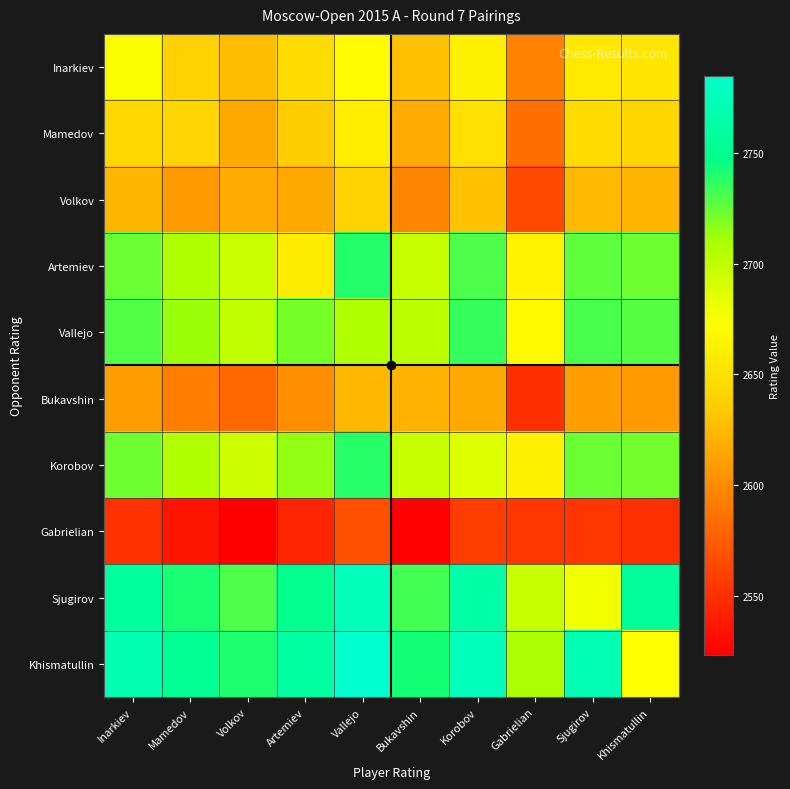

Reading left to right, what are all the values shown in this chart?

Inarkiev: Inarkiev=2675.0	Mamedov=2639.0	Volkov=2627.0	Artemiev=2647.5	Vallejo=2671.0	Bukavshin=2629.0	Korobov=2661.5	Gabrielian=2595.0	Sjugirov=2657.0	Khismatullin=2654.5
Mamedov: Inarkiev=2644.5	Mamedov=2642.0	Volkov=2616.0	Artemiev=2636.5	Vallejo=2660.0	Bukavshin=2618.0	Korobov=2650.5	Gabrielian=2584.0	Sjugirov=2646.0	Khismatullin=2643.5
Volkov: Inarkiev=2624.0	Mamedov=2607.5	Volkov=2618.0	Artemiev=2616.0	Vallejo=2639.5	Bukavshin=2597.5	Korobov=2630.0	Gabrielian=2563.5	Sjugirov=2625.5	Khismatullin=2623.0
Artemiev: Inarkiev=2724.0	Mamedov=2707.5	Volkov=2695.5	Artemiev=2659.0	Vallejo=2739.5	Bukavshin=2697.5	Korobov=2730.0	Gabrielian=2663.5	Sjugirov=2725.5	Khismatullin=2723.0
Vallejo: Inarkiev=2729.0	Mamedov=2712.5	Volkov=2700.5	Artemiev=2721.0	Vallejo=2706.0	Bukavshin=2702.5	Korobov=2735.0	Gabrielian=2668.5	Sjugirov=2730.5	Khismatullin=2728.0
Bukavshin: Inarkiev=2609.5	Mamedov=2593.0	Volkov=2581.0	Artemiev=2601.5	Vallejo=2625.0	Bukavshin=2622.0	Korobov=2615.5	Gabrielian=2549.0	Sjugirov=2611.0	Khismatullin=2608.5
Korobov: Inarkiev=2722.5	Mamedov=2706.0	Volkov=2694.0	Artemiev=2714.5	Vallejo=2738.0	Bukavshin=2696.0	Korobov=2687.0	Gabrielian=2662.0	Sjugirov=2724.0	Khismatullin=2721.5
Gabrielian: Inarkiev=2552.0	Mamedov=2535.5	Volkov=2523.5	Artemiev=2544.0	Vallejo=2567.5	Bukavshin=2525.5	Korobov=2558.0	Gabrielian=2554.0	Sjugirov=2553.5	Khismatullin=2551.0
Sjugirov: Inarkiev=2758.0	Mamedov=2741.5	Volkov=2729.5	Artemiev=2750.0	Vallejo=2773.5	Bukavshin=2731.5	Korobov=2764.0	Gabrielian=2697.5	Sjugirov=2678.0	Khismatullin=2757.0
Khismatullin: Inarkiev=2769.0	Mamedov=2752.5	Volkov=2740.5	Artemiev=2761.0	Vallejo=2784.5	Bukavshin=2742.5	Korobov=2775.0	Gabrielian=2708.5	Sjugirov=2770.5	Khismatullin=2673.0